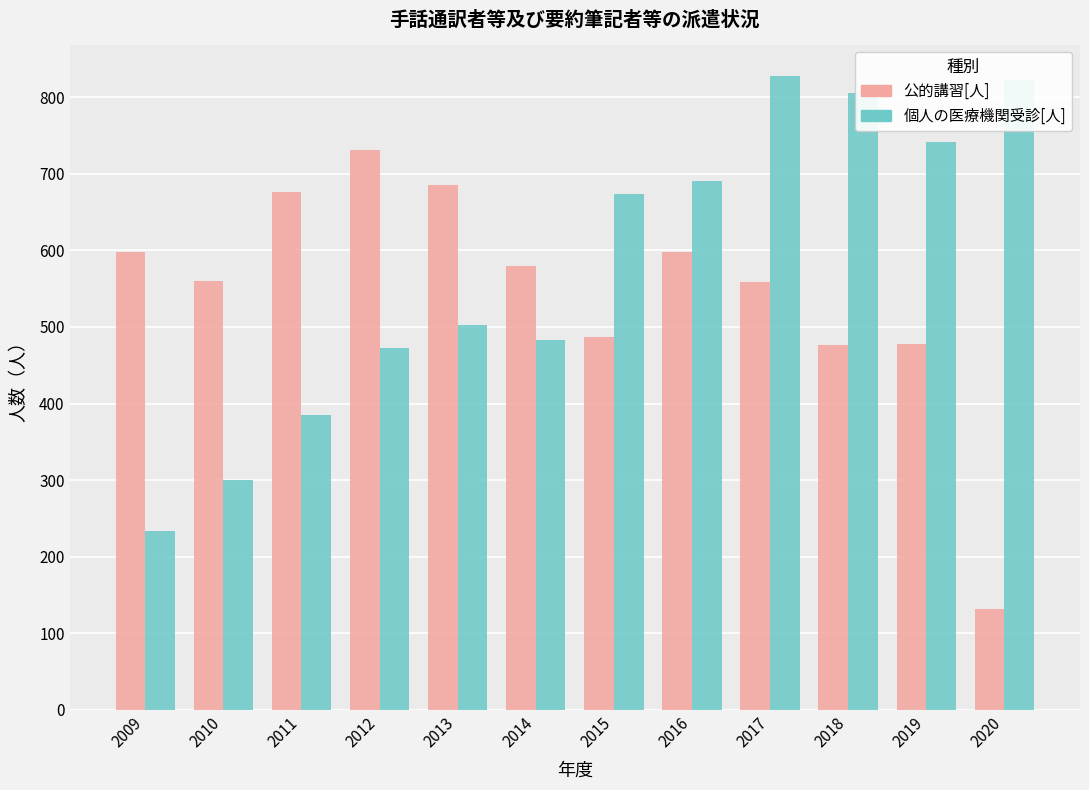

Is the value of 公的講習[人] at 2019 greater than the value of 個人の医療機関受診[人] at 2015?

No